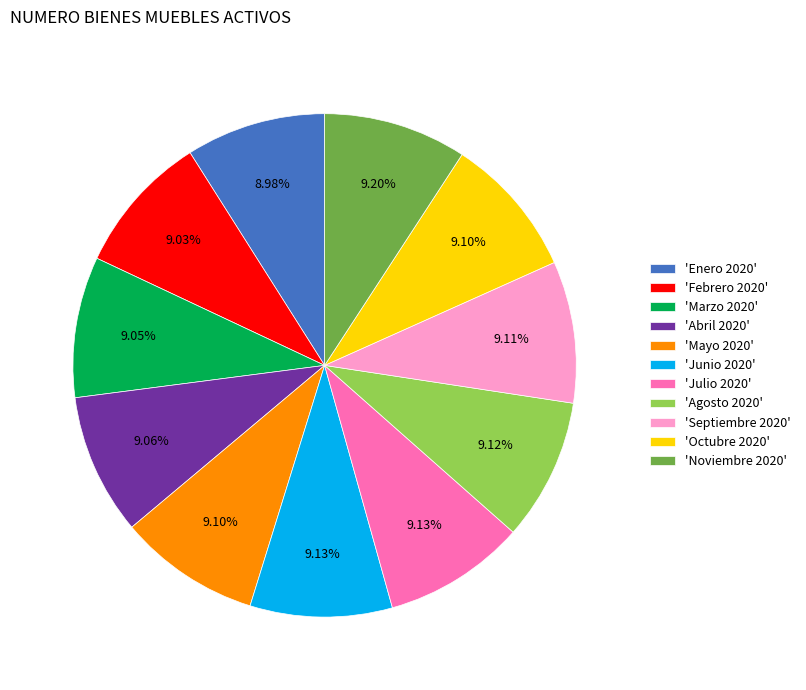

Approximately how many times larger is the value at 'Enero 2020' compared to 'Julio 2020'?

1.0